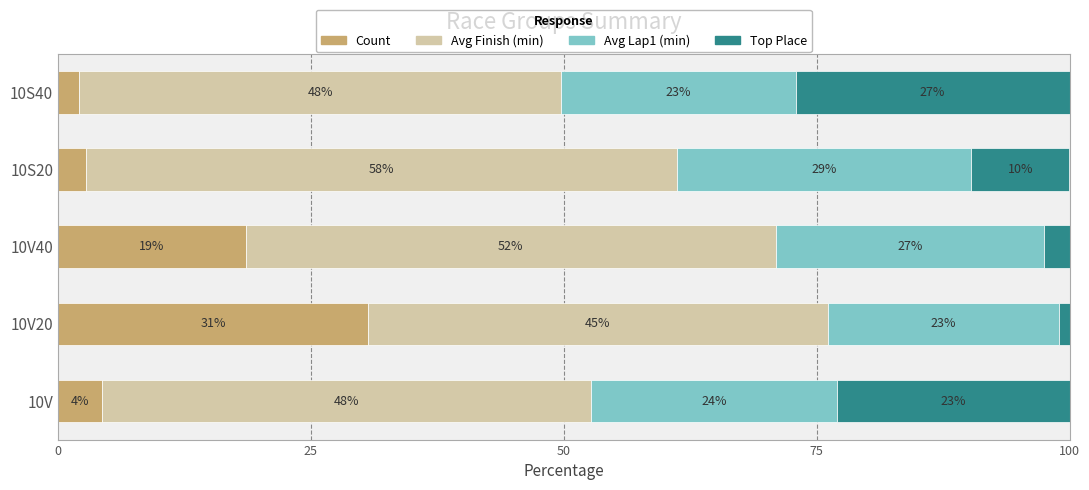

What are all the series names shown in the legend?

Count, Avg Finish (min), Avg Lap1 (min), Top Place